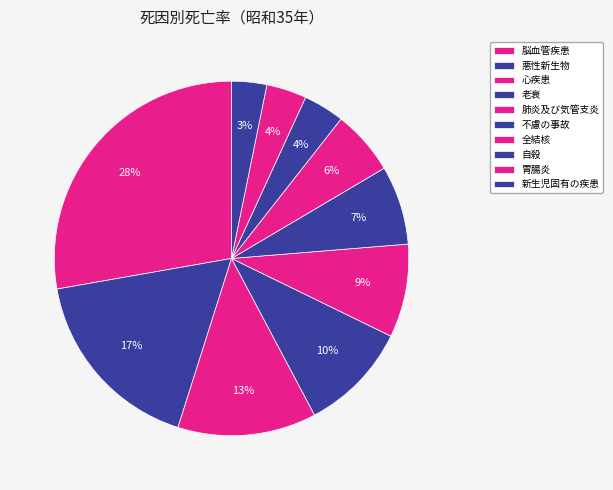

Between 悪性新生物 and 老衰, which is larger?

悪性新生物